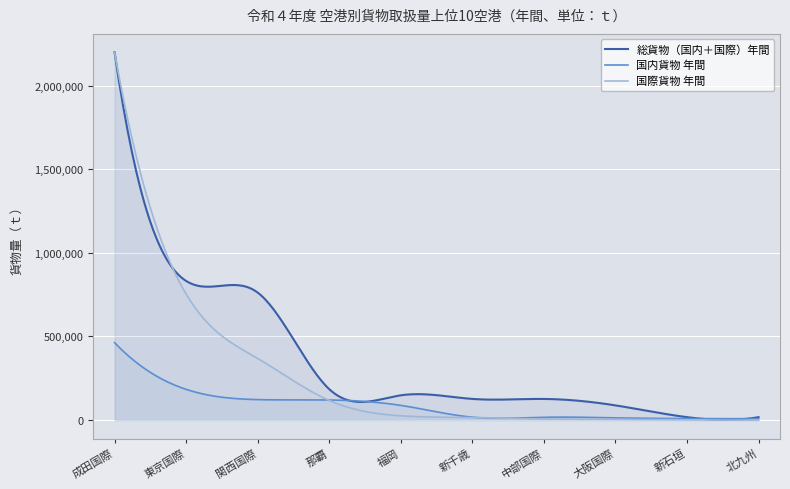

Which has a higher value, 新千歳 or 新石垣?

新千歳